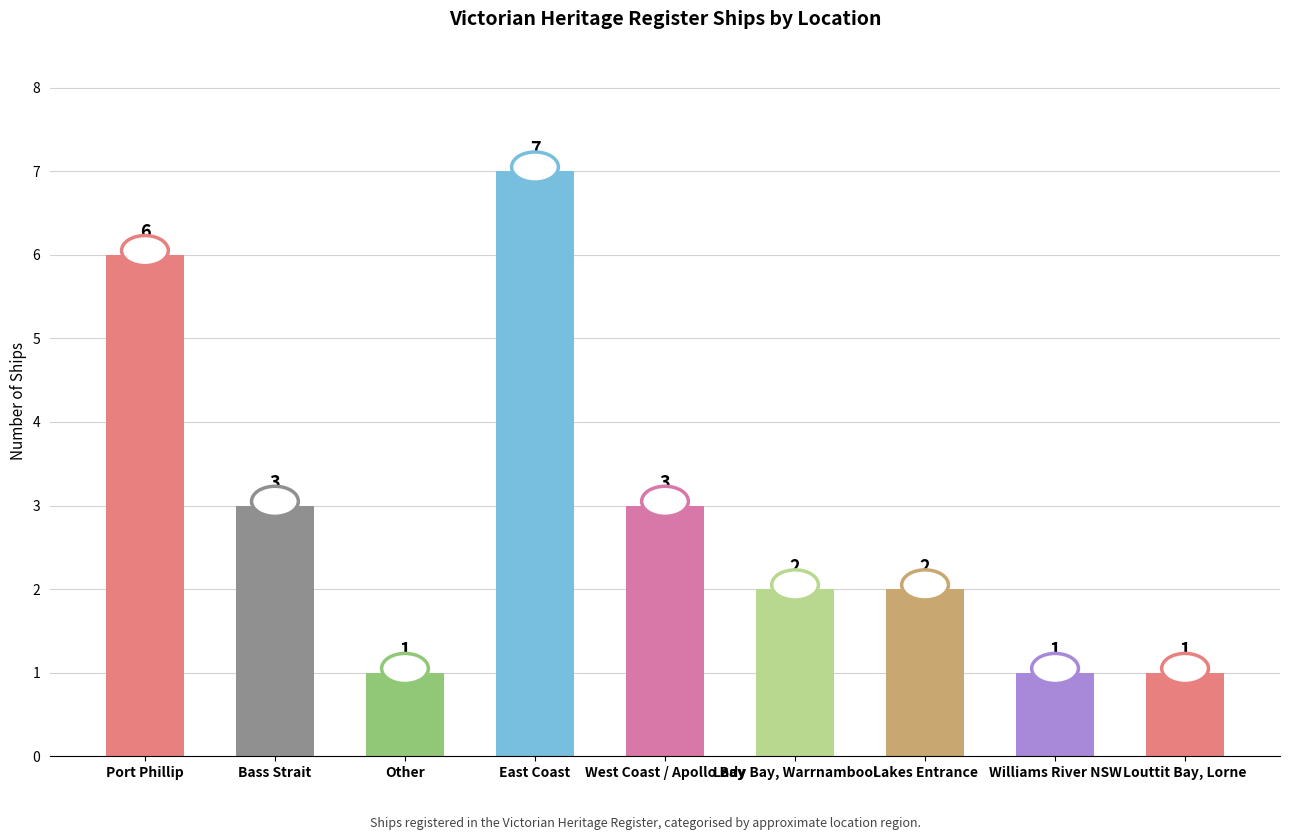

Is it true that the value at Lady Bay, Warrnambool is 3?

False